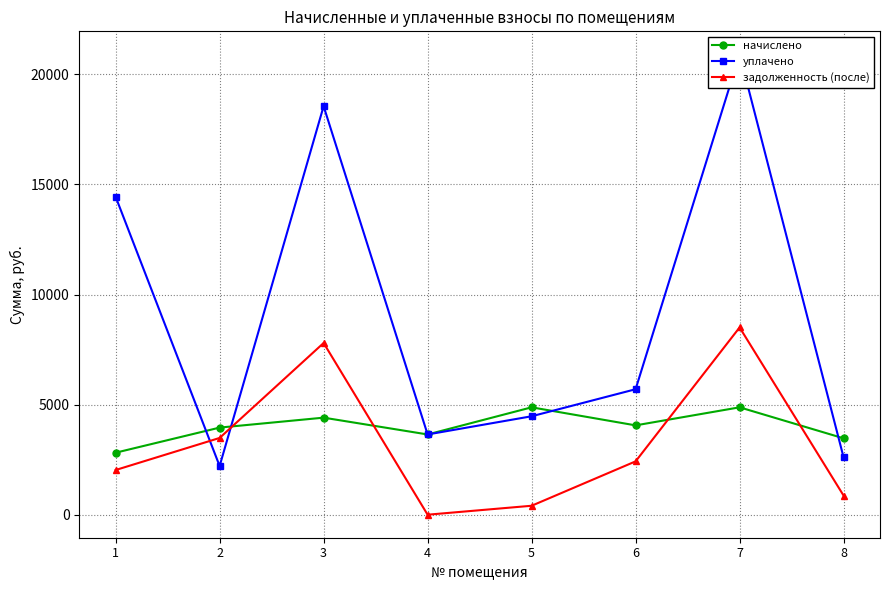

Which series ends up on top after the final intersection of задолженность (после) and уплачено?

уплачено